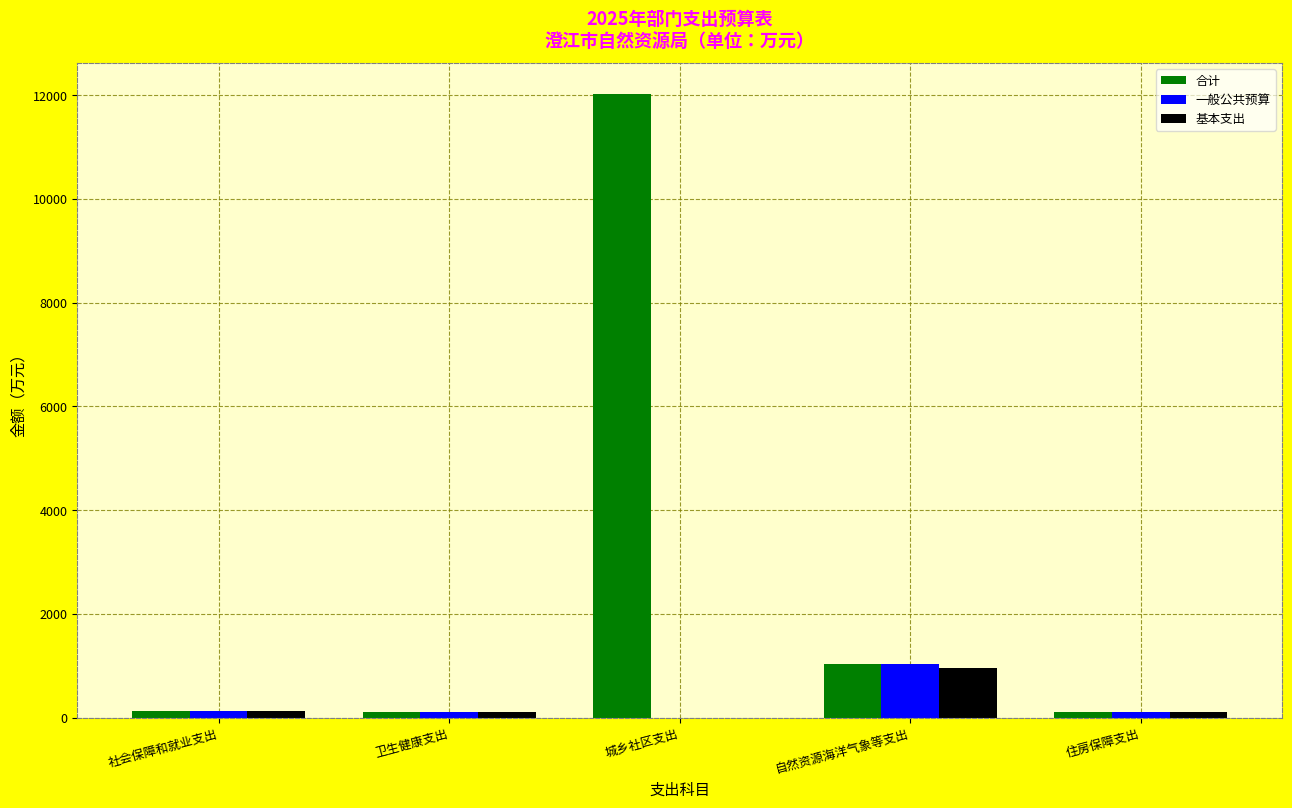

The value of 一般公共预算 at 卫生健康支出 is 106.4. True or false?

True